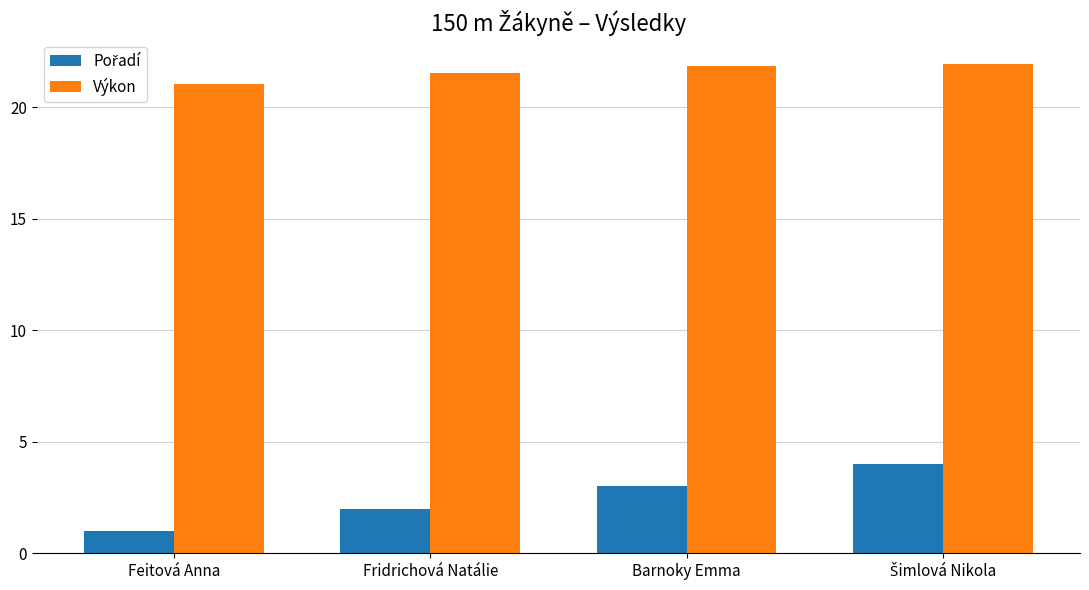

What position from the right is Fridrichová Natálie?

3